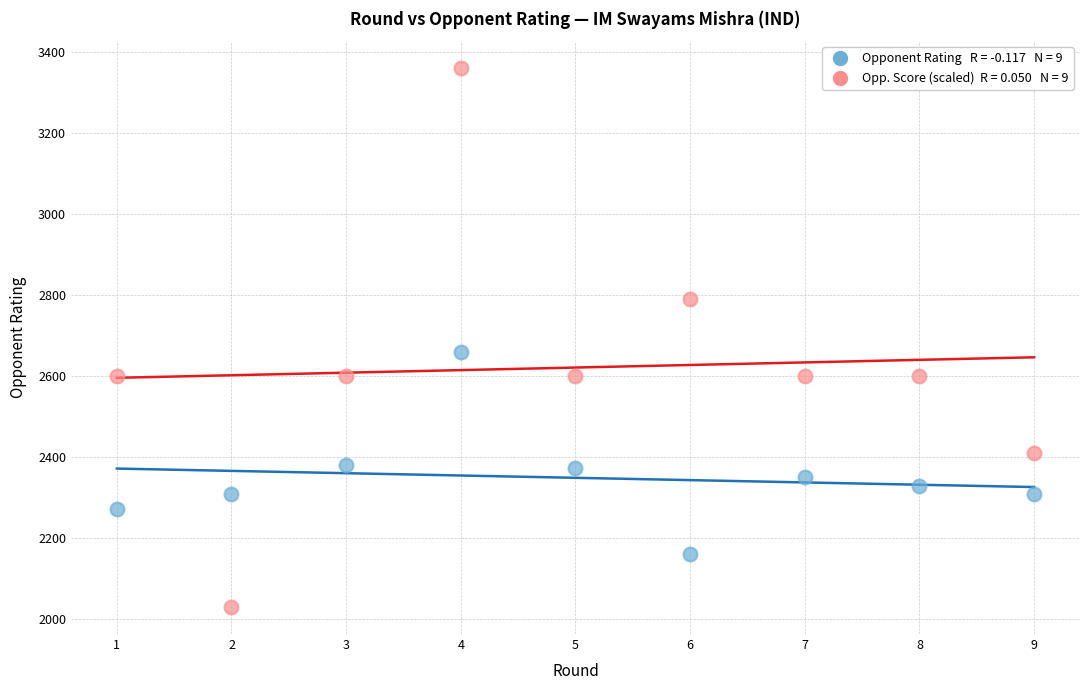

Across all data points, what is the range of X values (max minus min)?

8